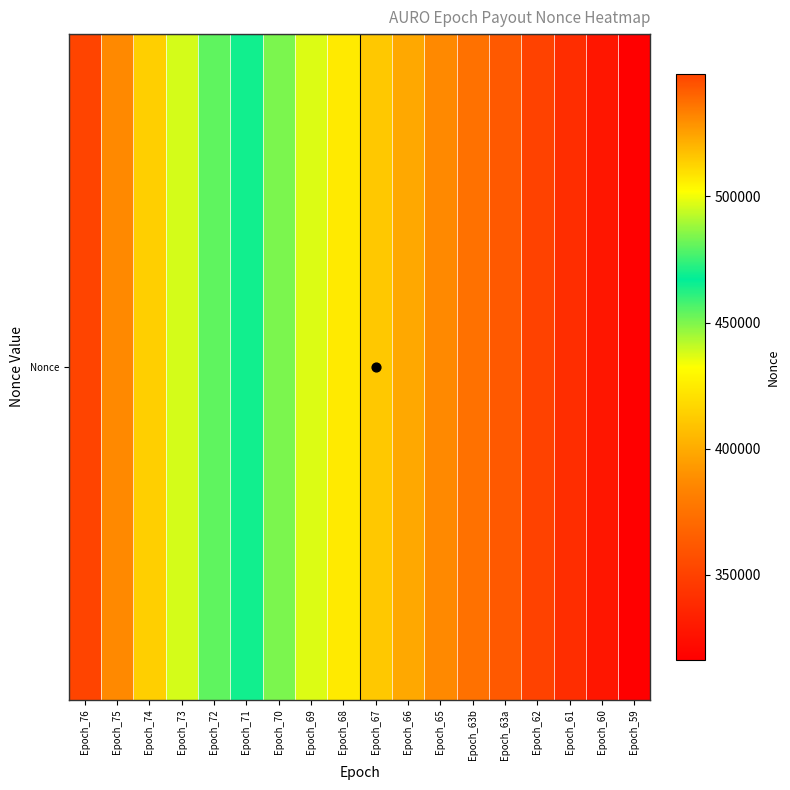

Is it true that the value at Epoch_61 is 84192?

False